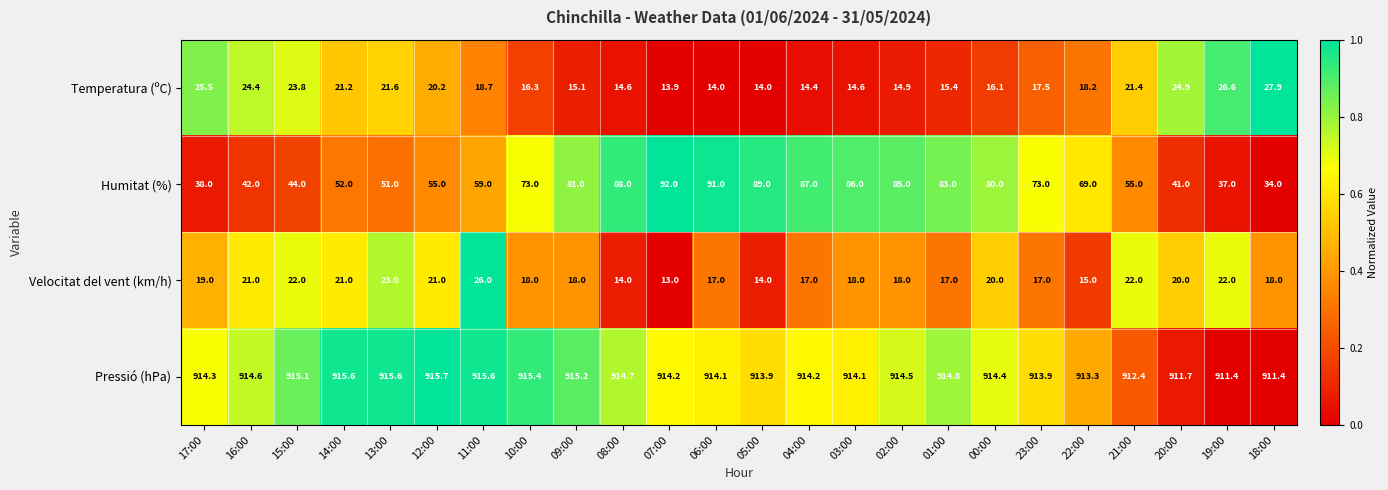

Count the number of categories in the chart.

24